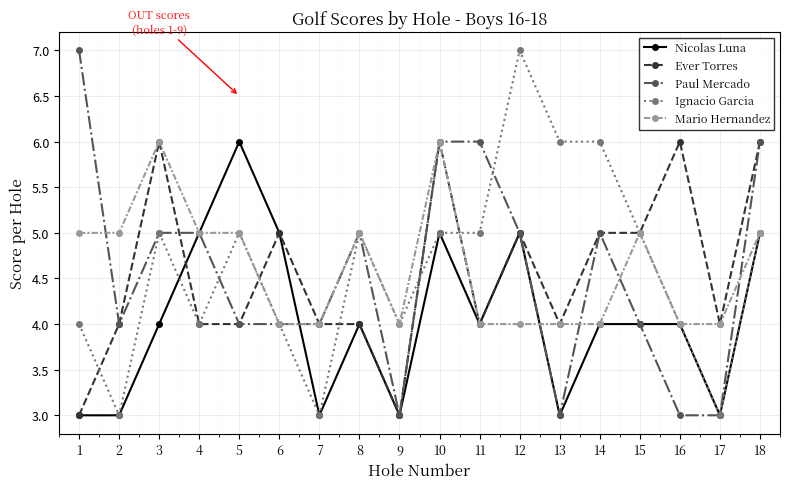

What is the difference between the highest and lowest values at 1?

4